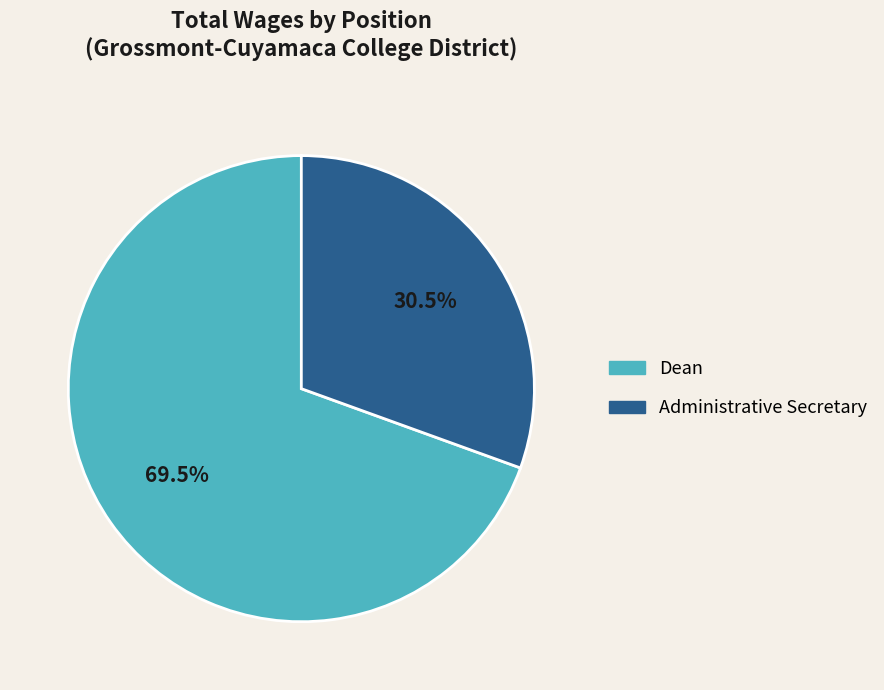

How many slices are in this pie chart?

2